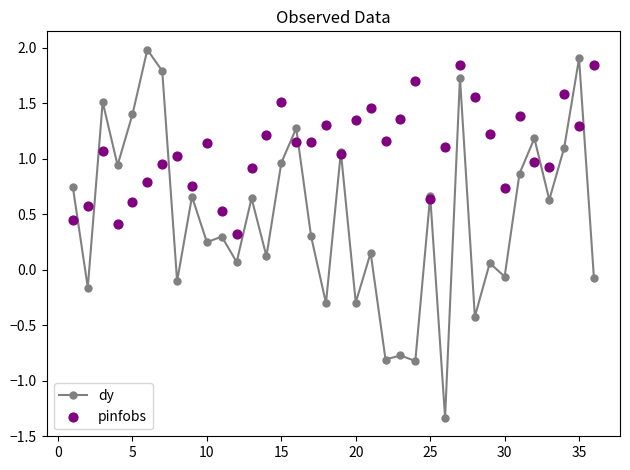

Which series has the largest total across all categories?

pinfobs